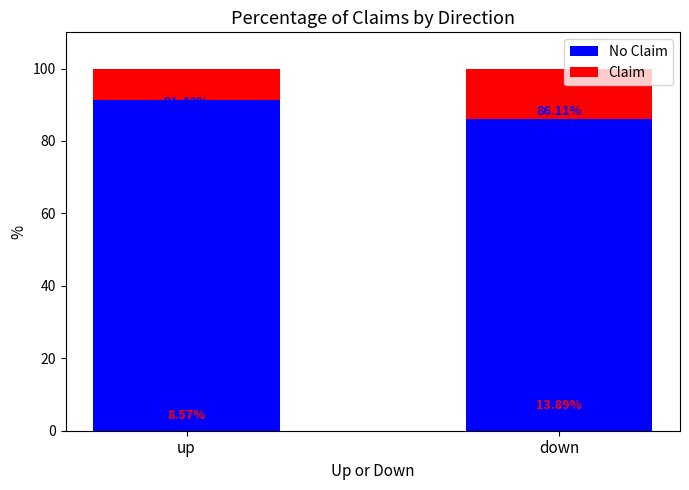

What is the total value across all series at up?

100.0